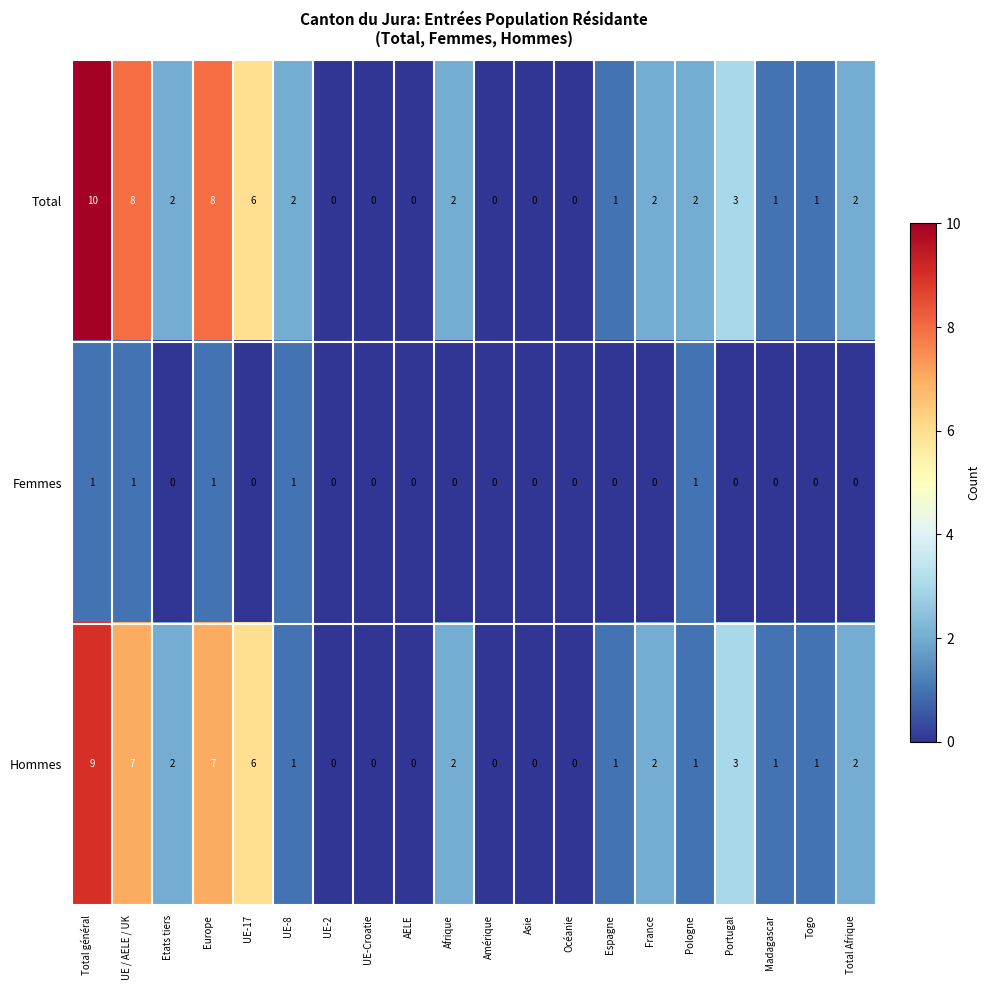

At which label does Hommes first exceed 1?

Total général